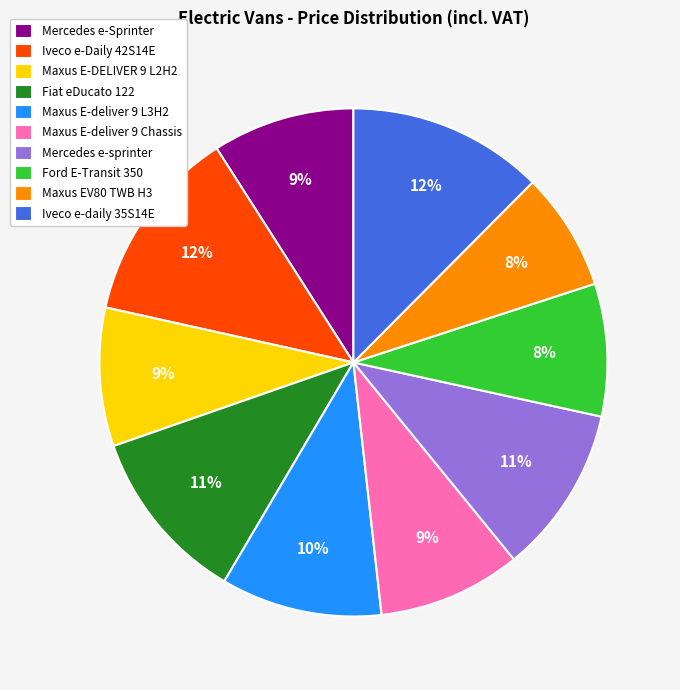

How many slices are in this pie chart?

10